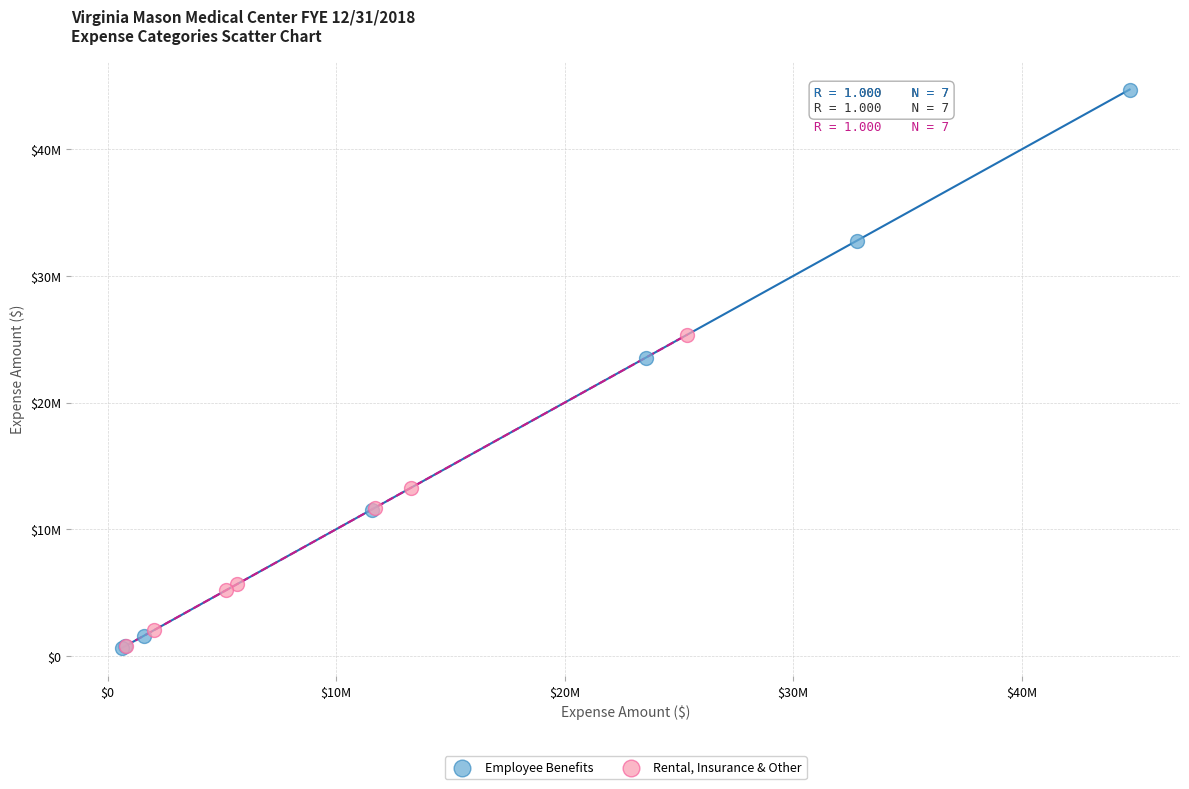

Which series contains the highest Y value?

Employee Benefits